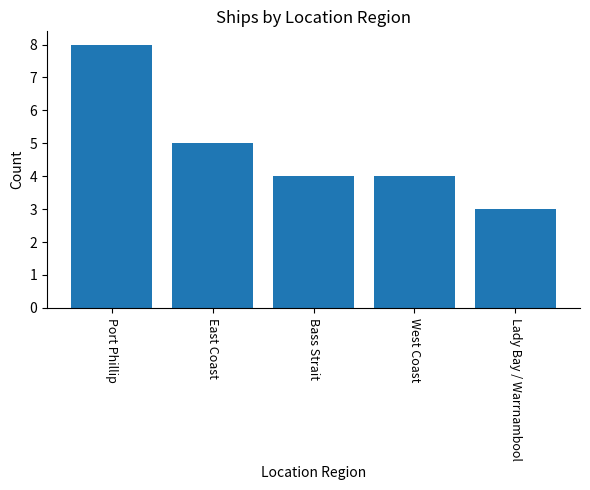

Where is the data nearest to the value 5?

East Coast